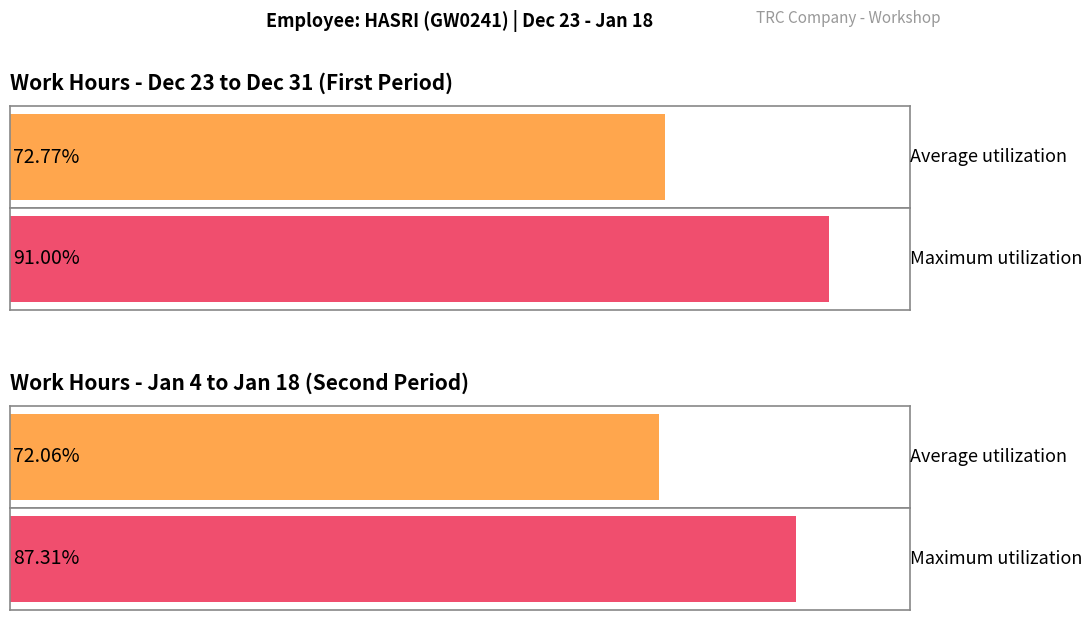

Is it true that the value at 27-Fri is 6.5?

False